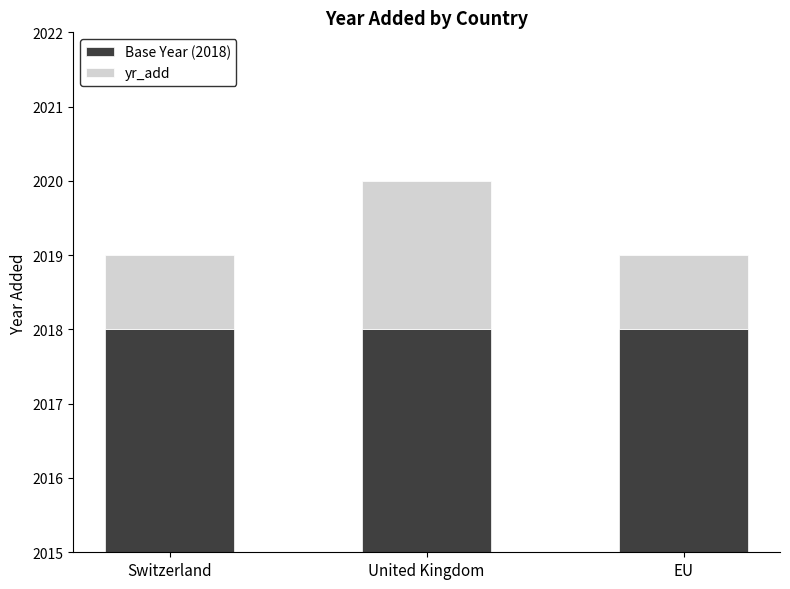

Reading left to right, transcribe all the data shown in this chart.

Base Year (2018): 2018	2018	2018
yr_add: 1	2	1